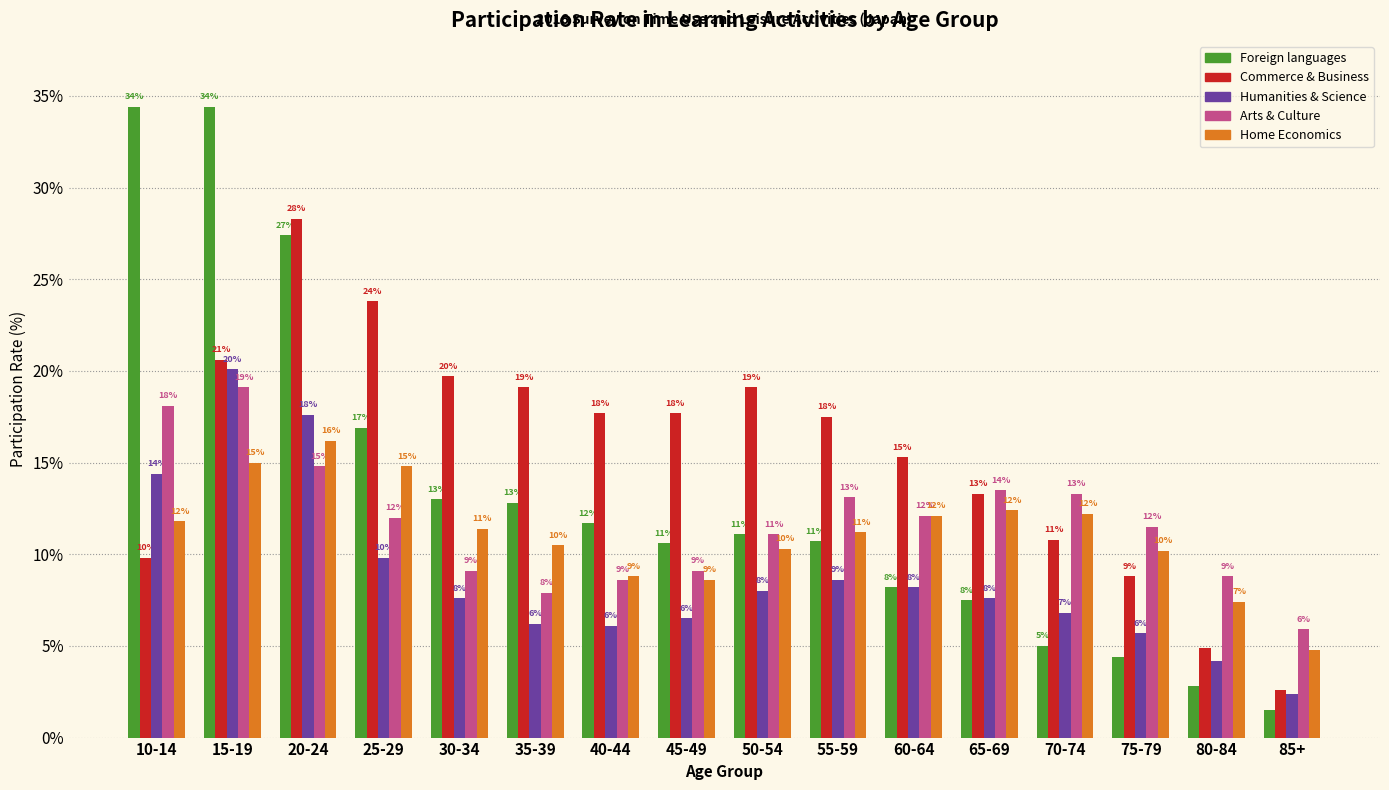

What are all the series names shown in the legend?

Foreign languages, Commerce & Business, Humanities & Science, Arts & Culture, Home Economics